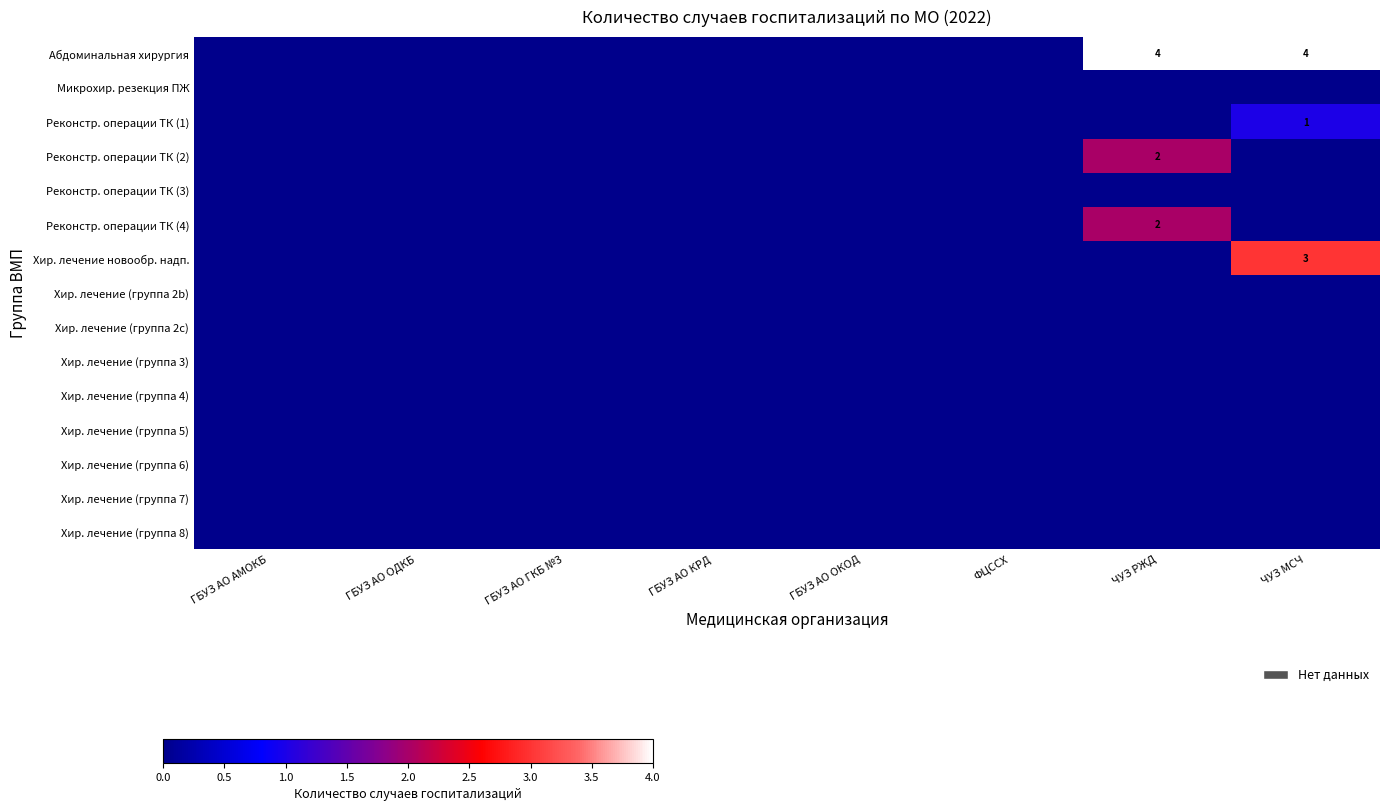

What is the average value of the Абдоминальная хирургия series?

1